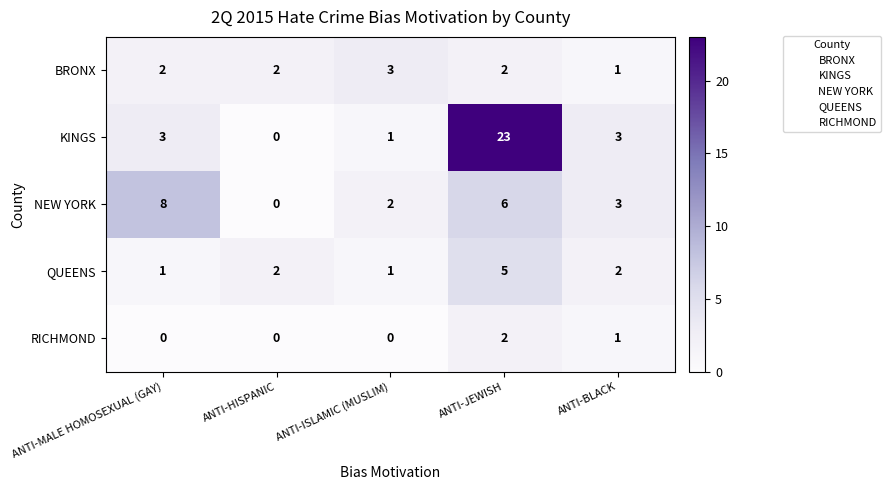

How many NEW YORK values are between 2 and 6?

3